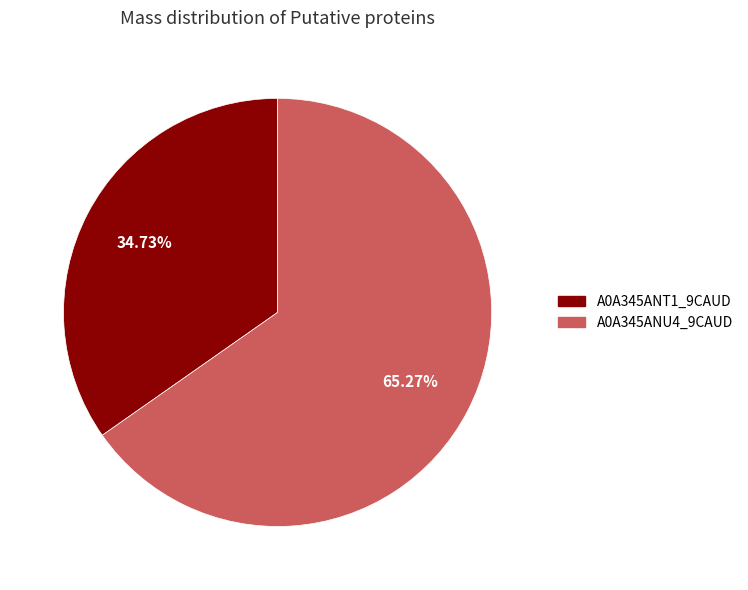

Rank the categories by value from lowest to highest.

A0A345ANT1_9CAUD, A0A345ANU4_9CAUD